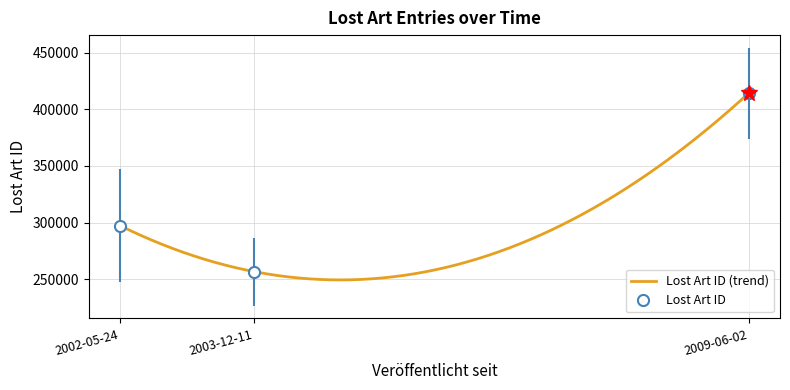

Reading left to right, list all the values displayed in this chart.

2002-05-24=297184	2003-12-11=256665	2009-06-02=414151